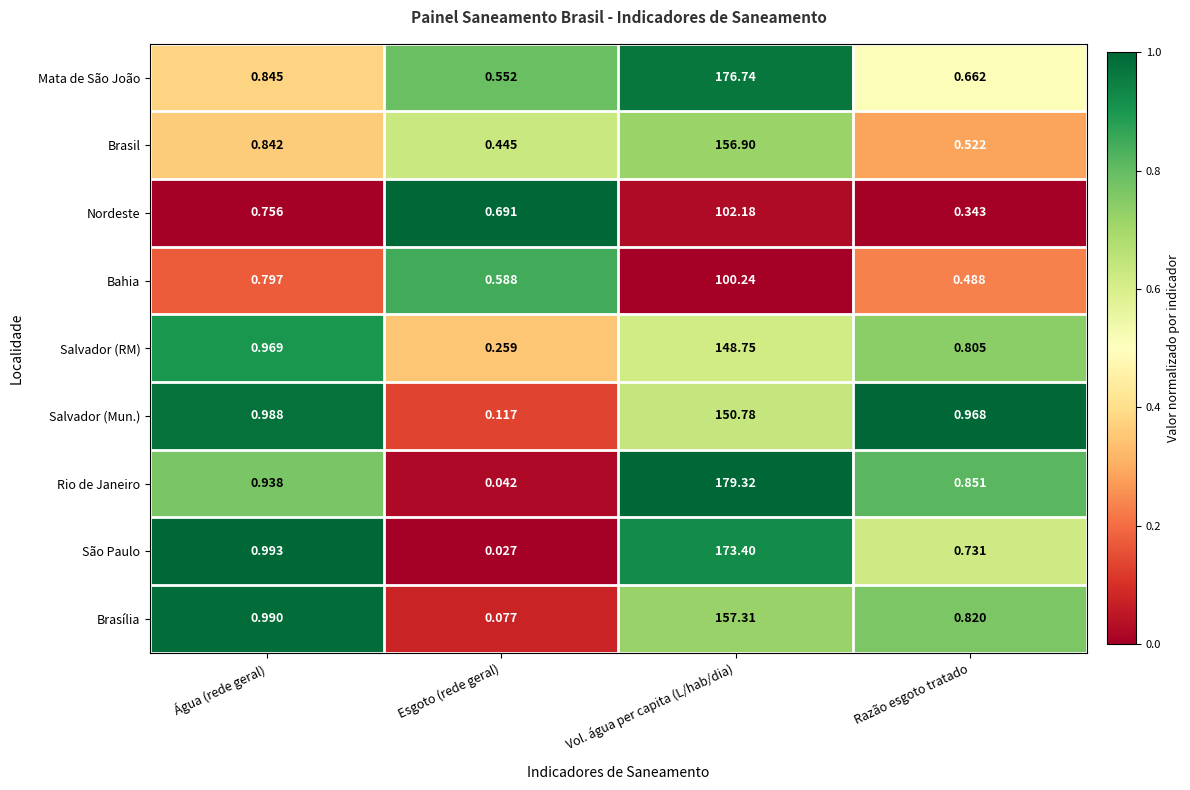

What is the total value across all series at Razão esgoto tratado?

6.2